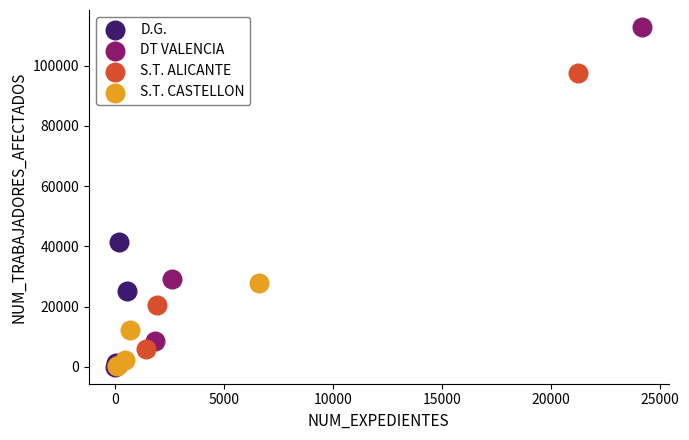

Which series contains the highest Y value?

DT VALENCIA